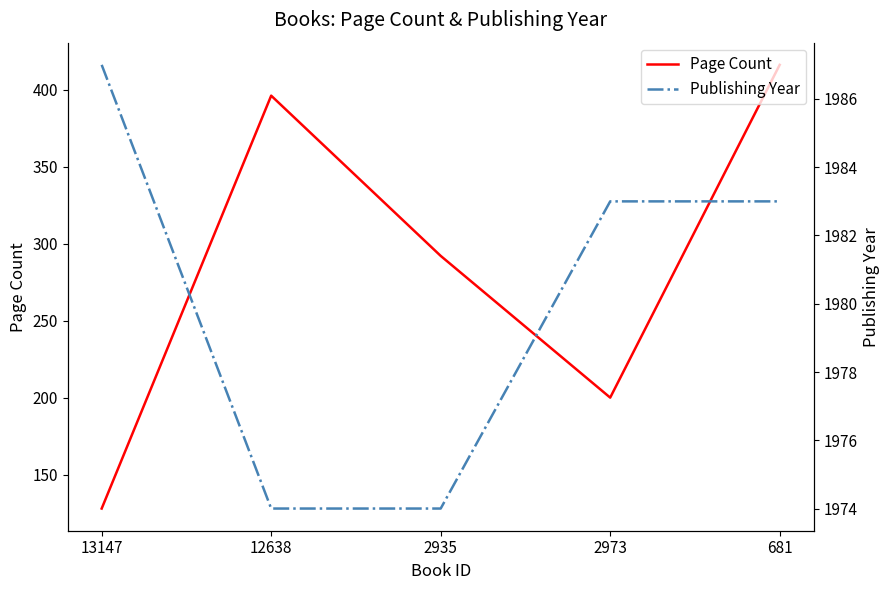

Does the chart display data point markers on the line(s)?

No